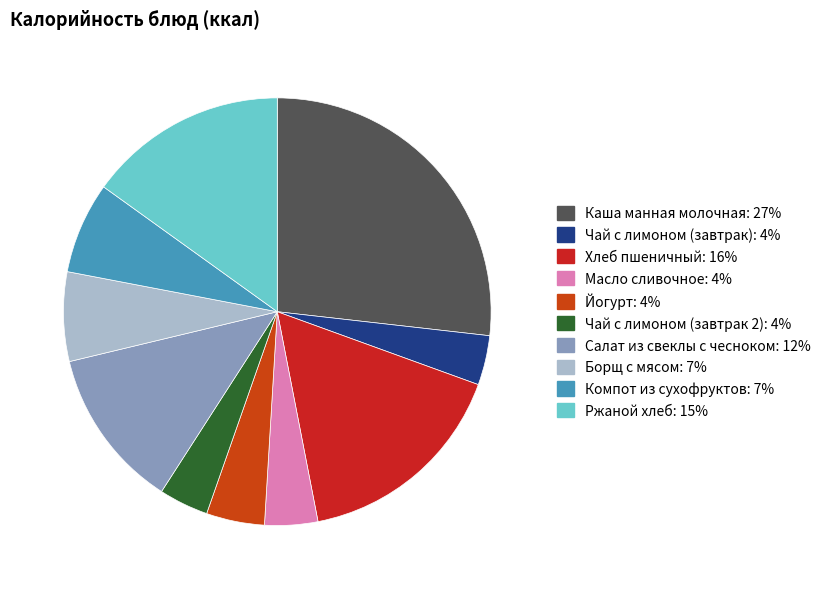

Which slice is the smallest?

Чай с лимоном (завтрак)